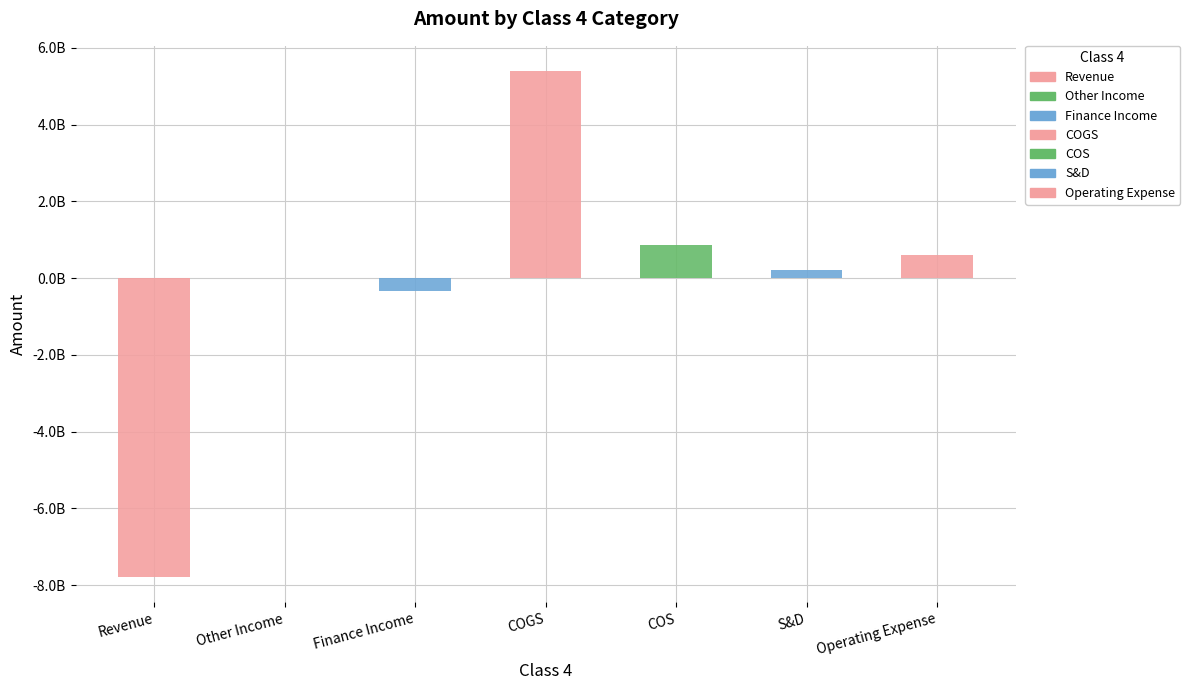

List the labels in order of value, largest first.

COGS, COS, Operating Expense, S&D, Other Income, Finance Income, Revenue